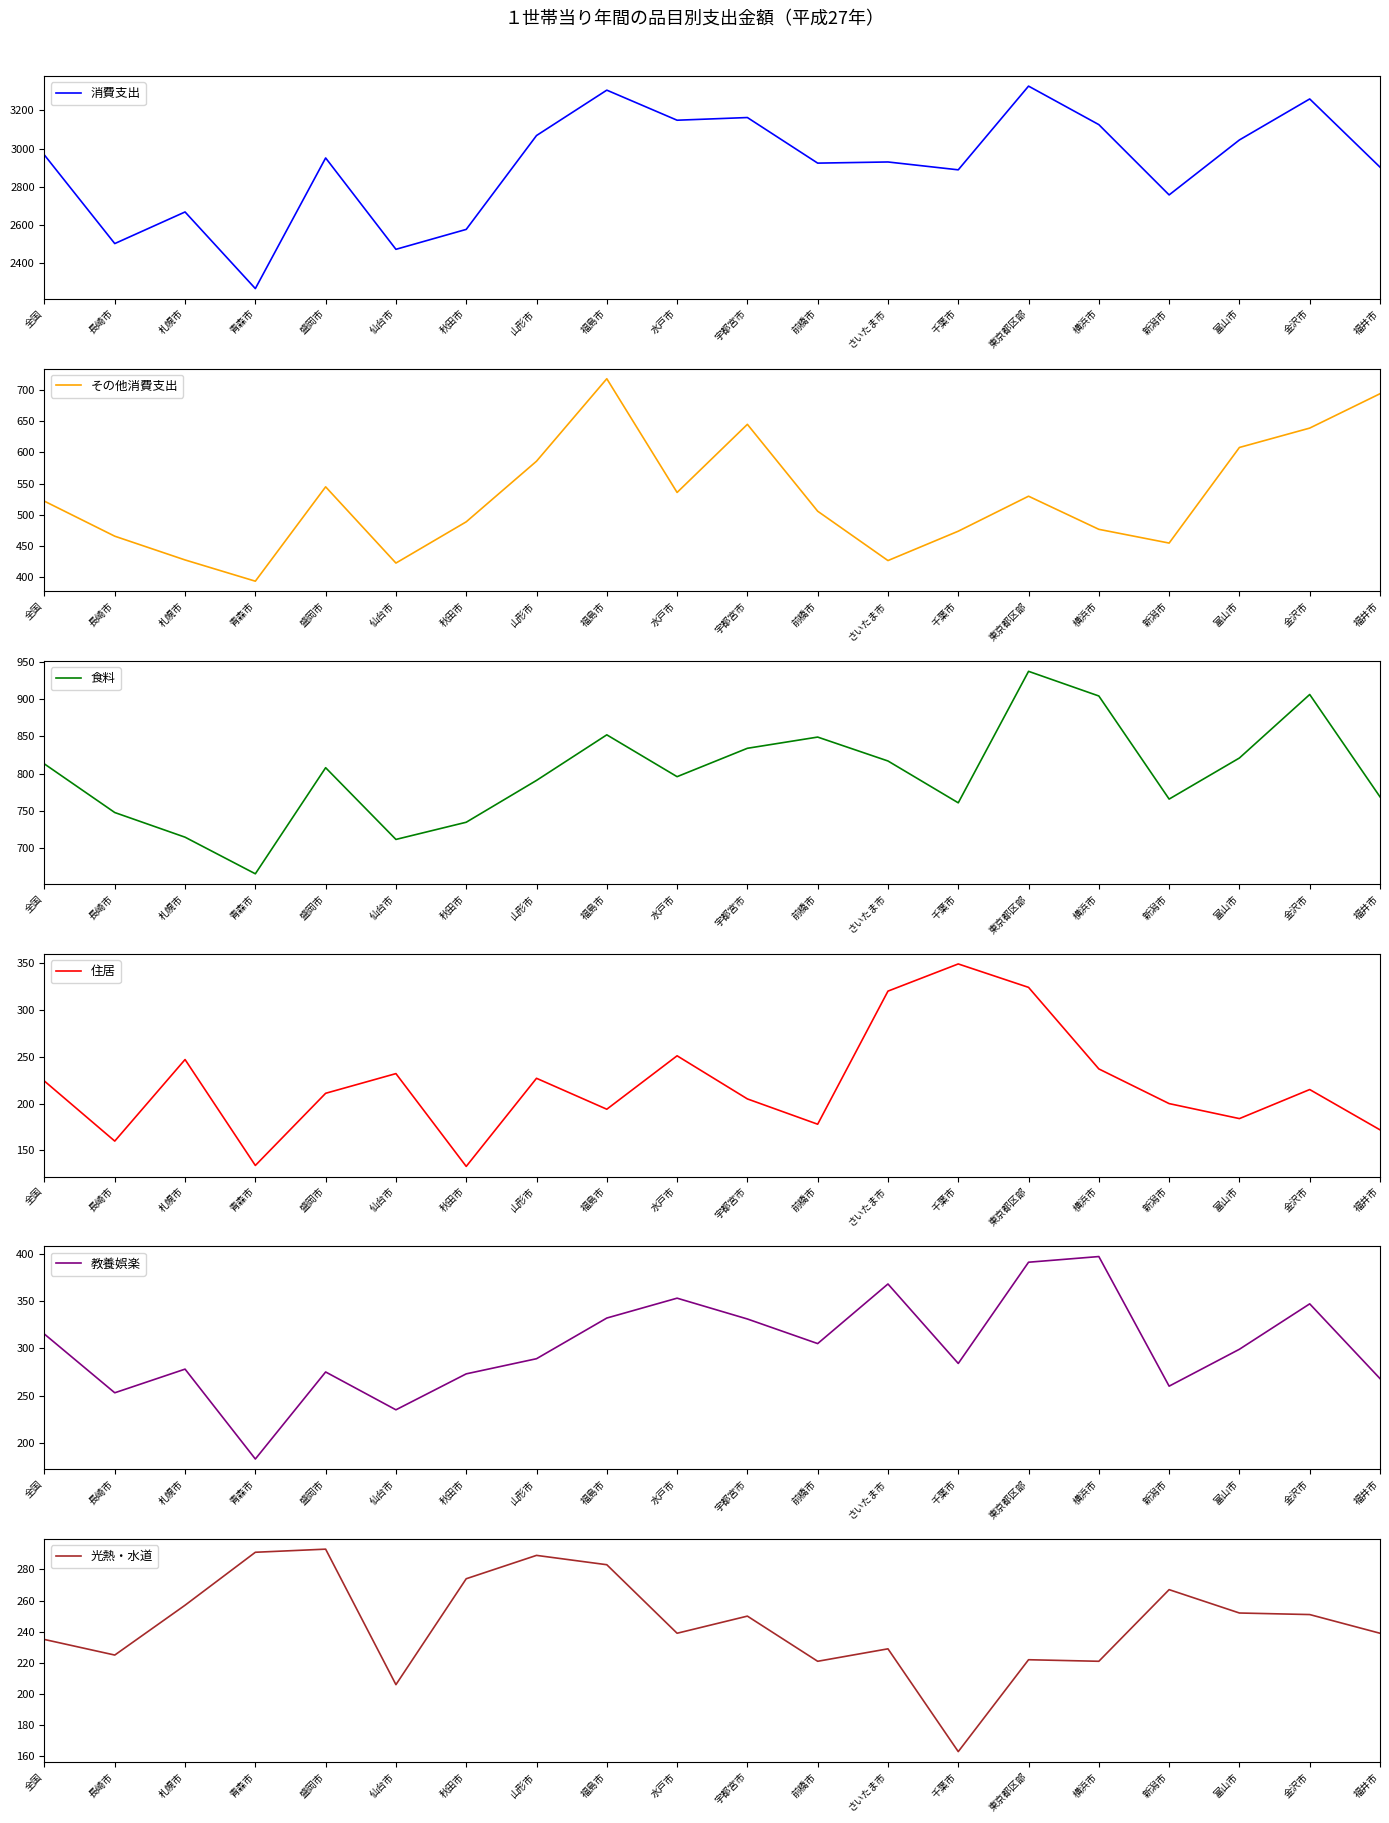

What is the value of the 住居 point at the 4th from the left?

134